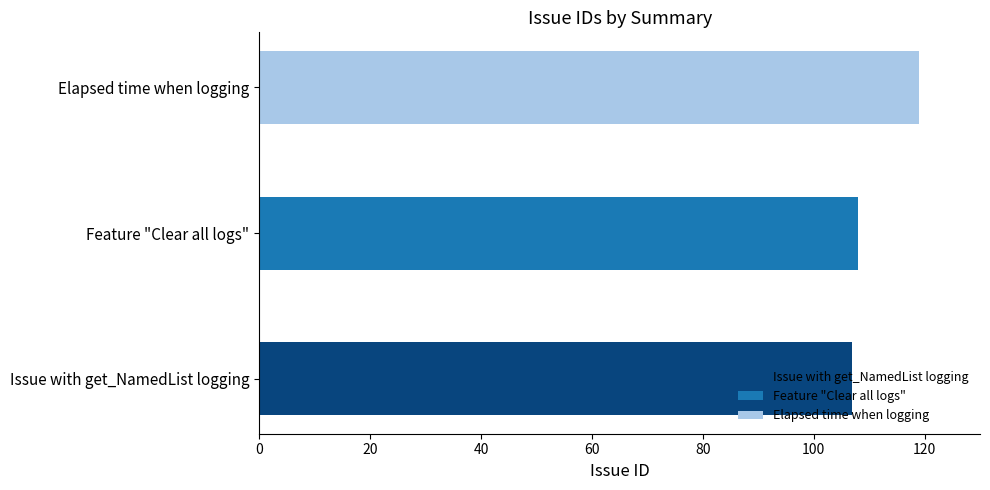

What is the difference between the second highest and minimum values?

1